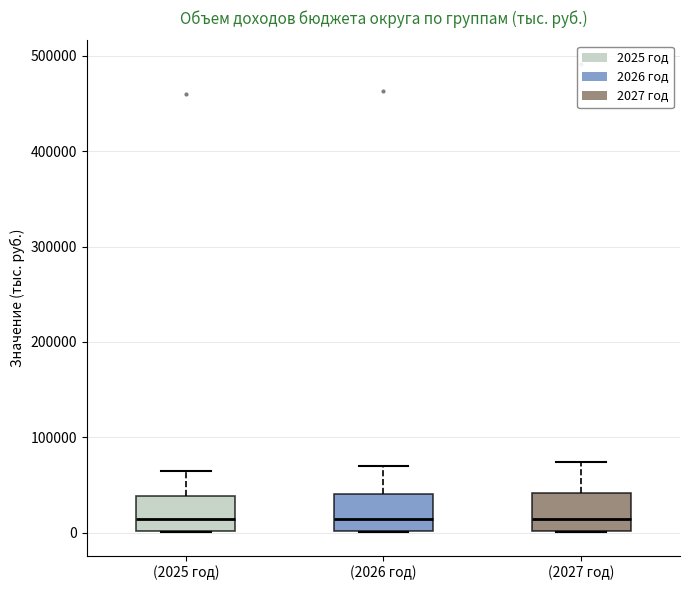

Reading left to right, transcribe this box plot: for each box, give where its median line is, the range the box spans, and where its two whiskers end, as read against the y-axis. The values are not printed on the chart, so give them approximately, as read against the axis.

(2025 год): median 10000, box 0 to 40000, whiskers 0 to 60000
(2026 год): median 10000, box 0 to 40000, whiskers 0 to 70000
(2027 год): median 10000, box 0 to 40000, whiskers 0 to 70000